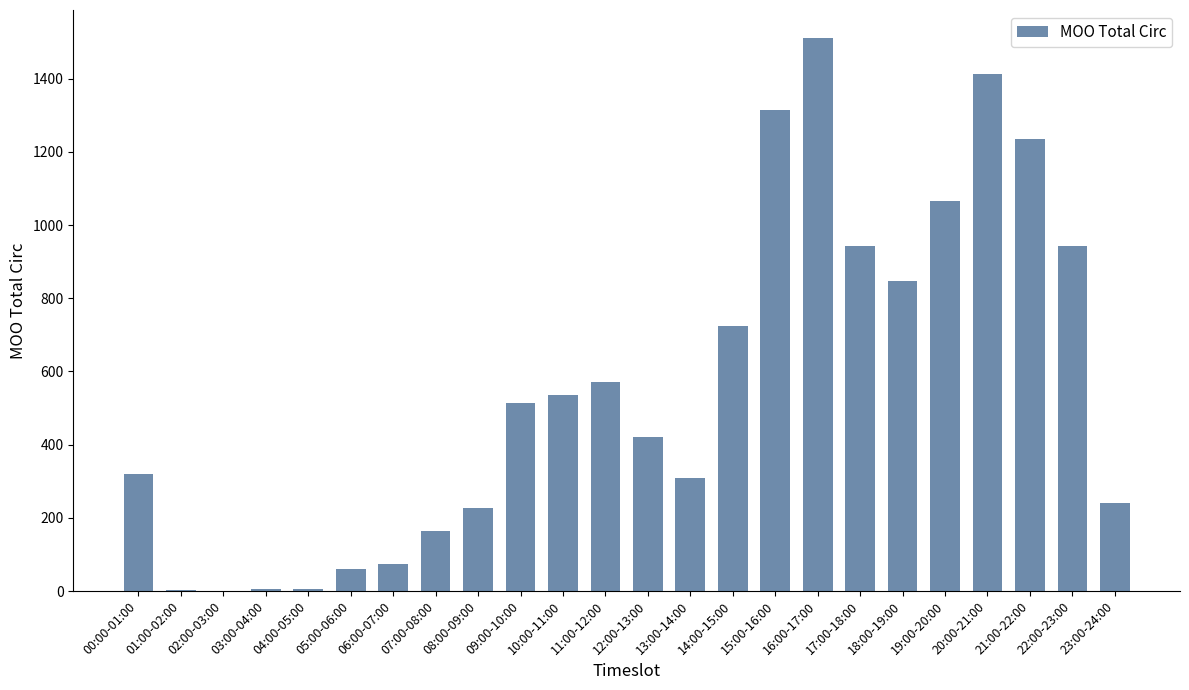

At which label is the value closest to 756?

14:00-15:00